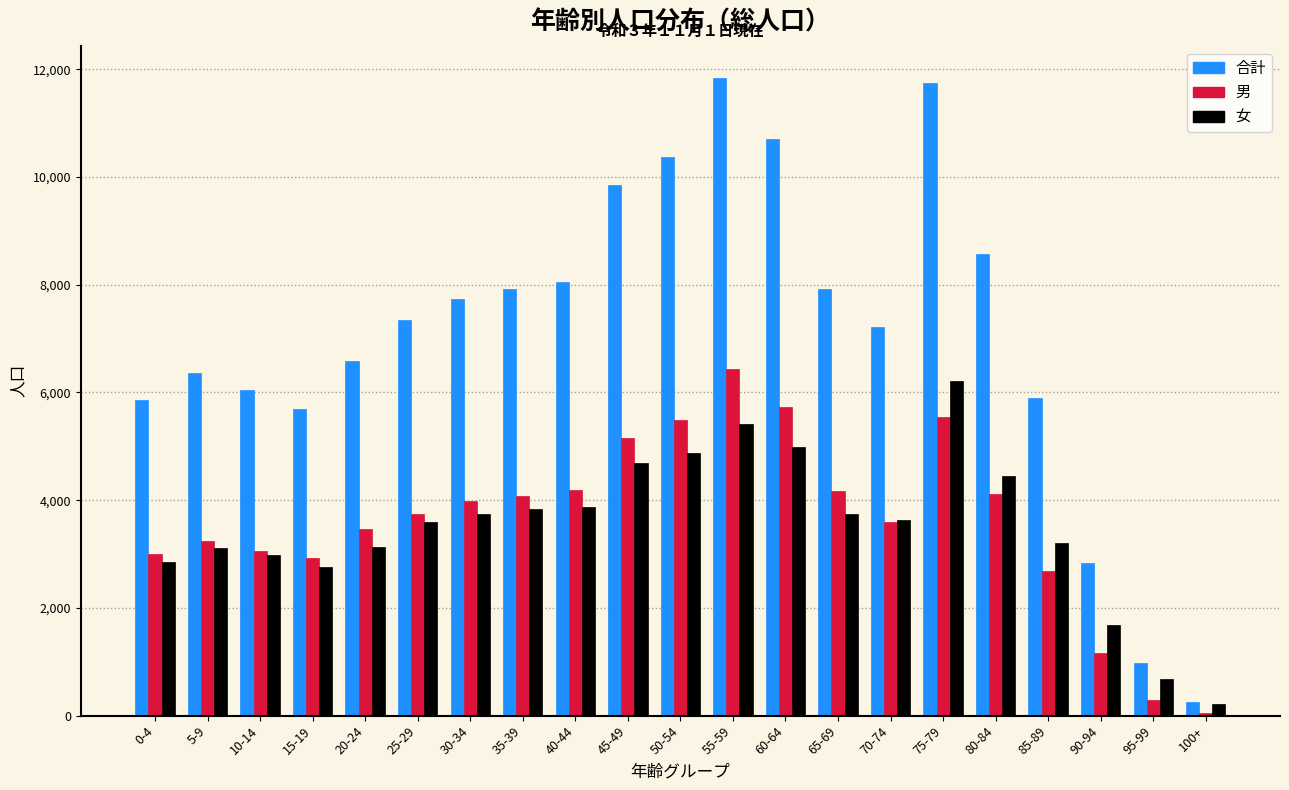

What is the difference between the maximum and minimum values in the 合計 series?

11578